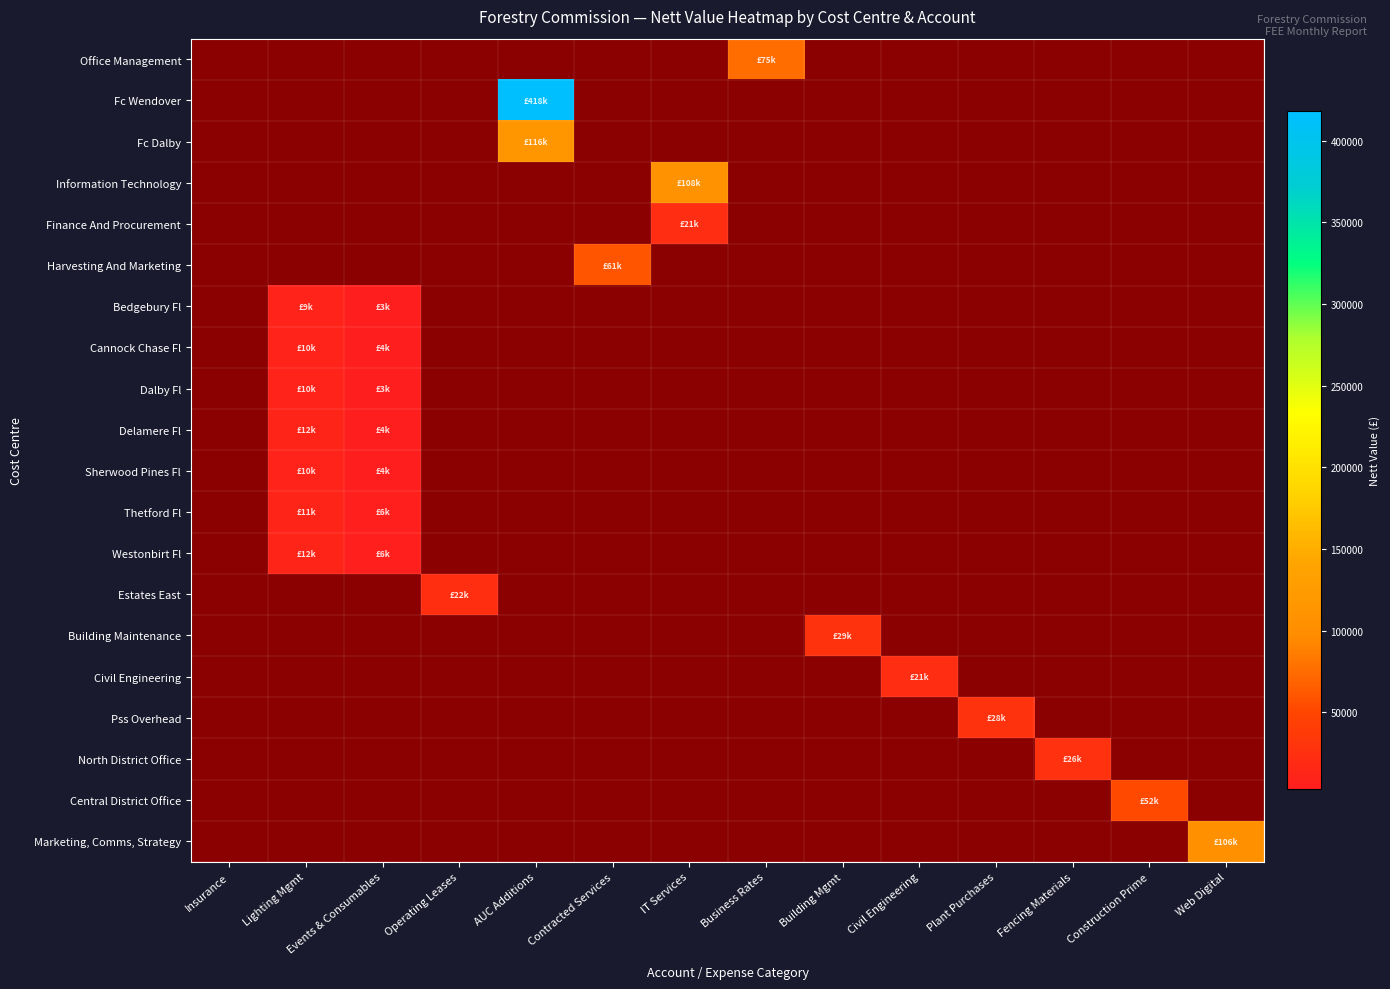

Which category has the lowest value in the Delamere Fl series?

Insurance